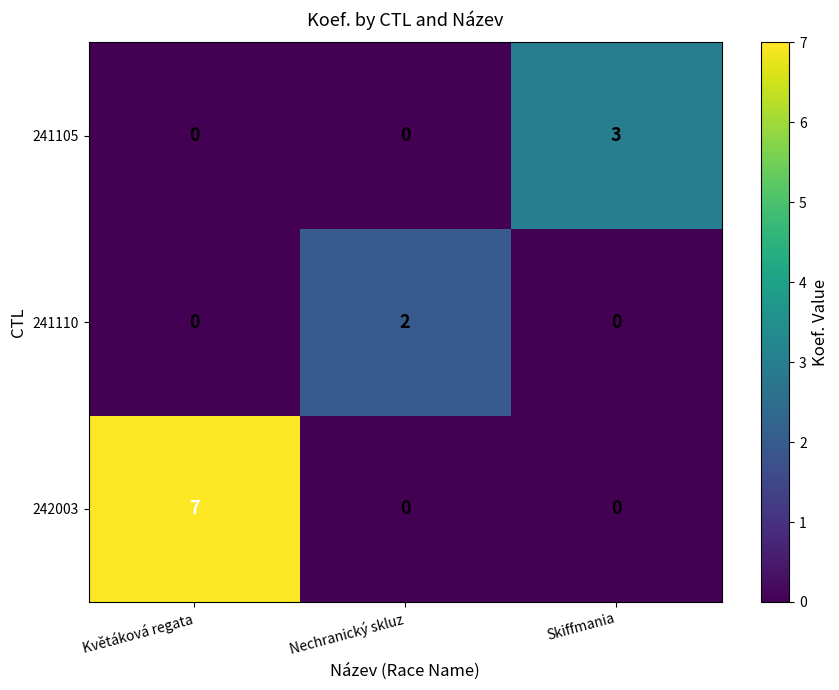

Which series has the largest total across all categories?

242003